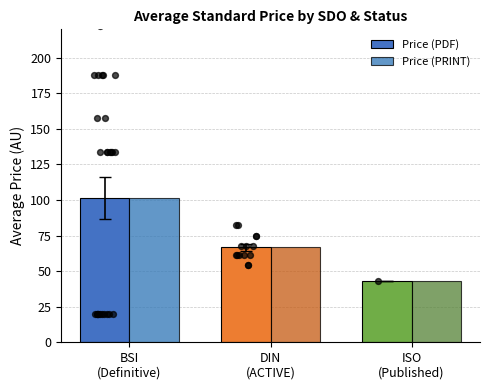

What is the total value across all series at BSI
(Definitive)?

202.8